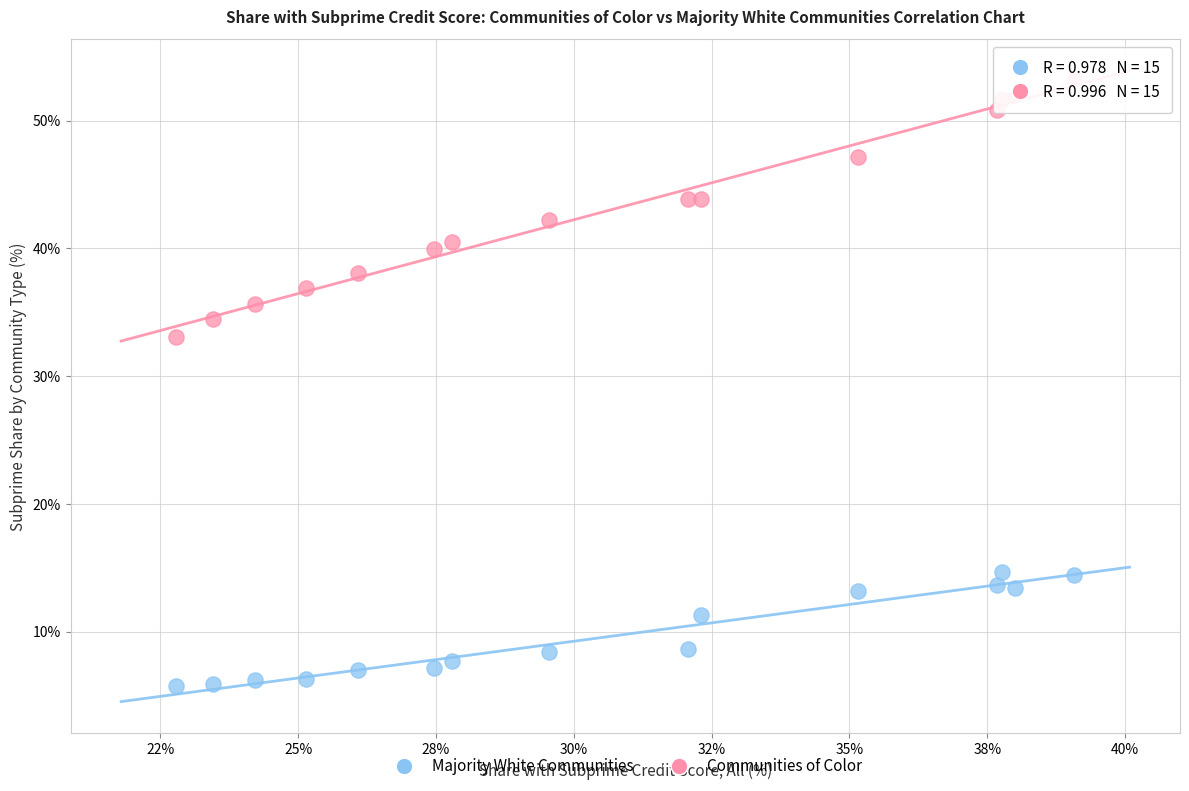

What are all the series names shown in the legend?

Majority White Communities, Communities of Color